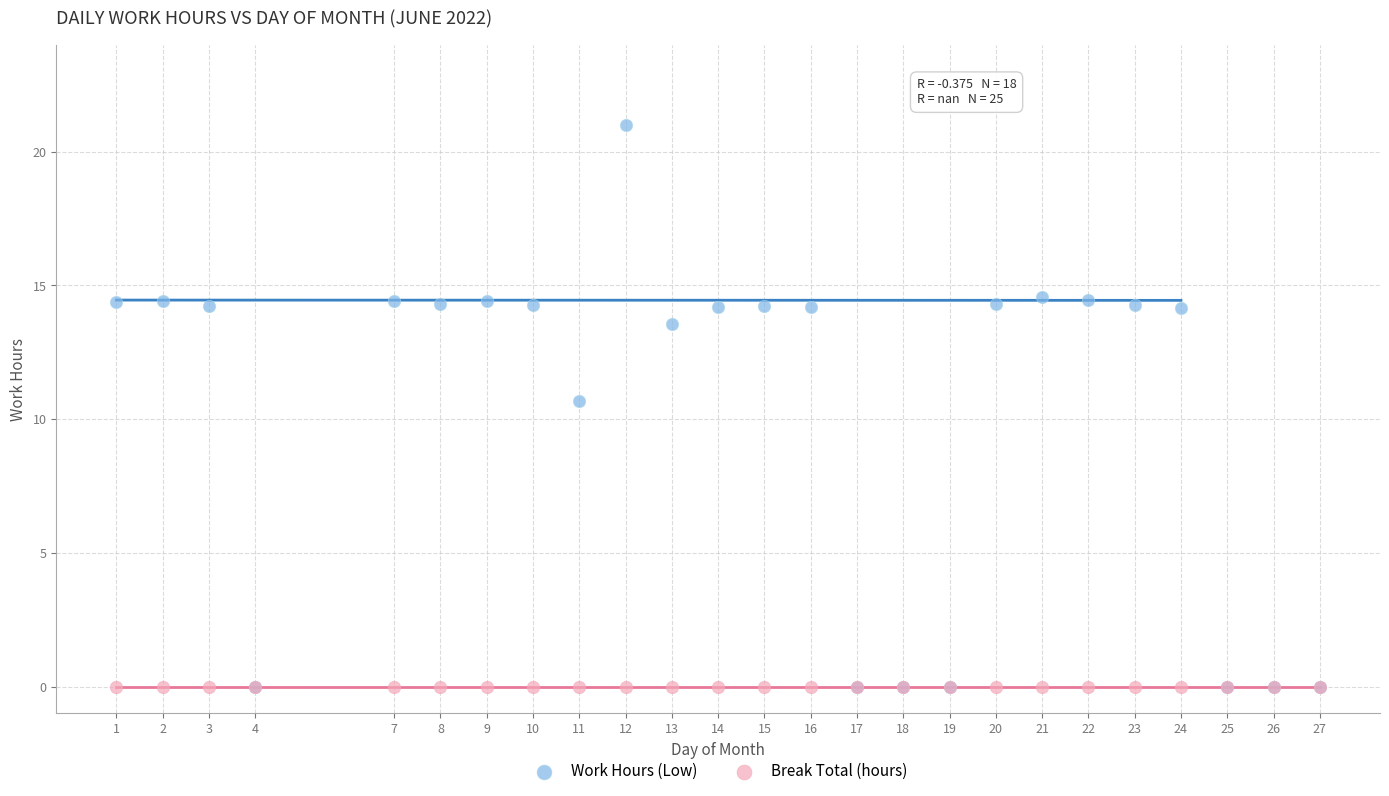

Across all series, what Y value is closest to 10?

10.7